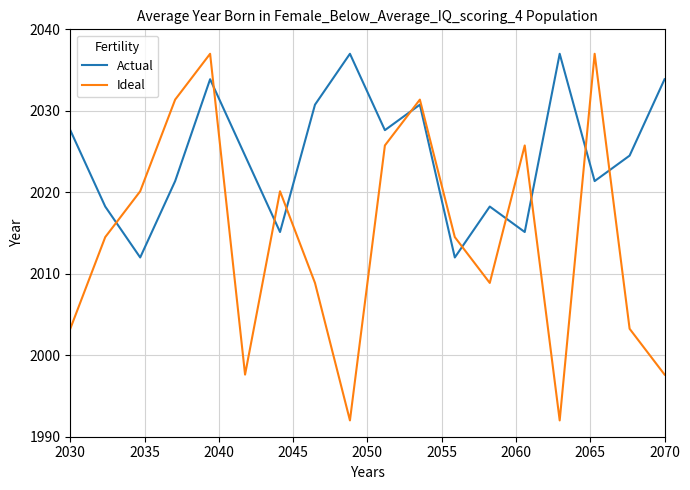

In Ideal, how many points are higher than both neighbors (excluding endpoints)?

5